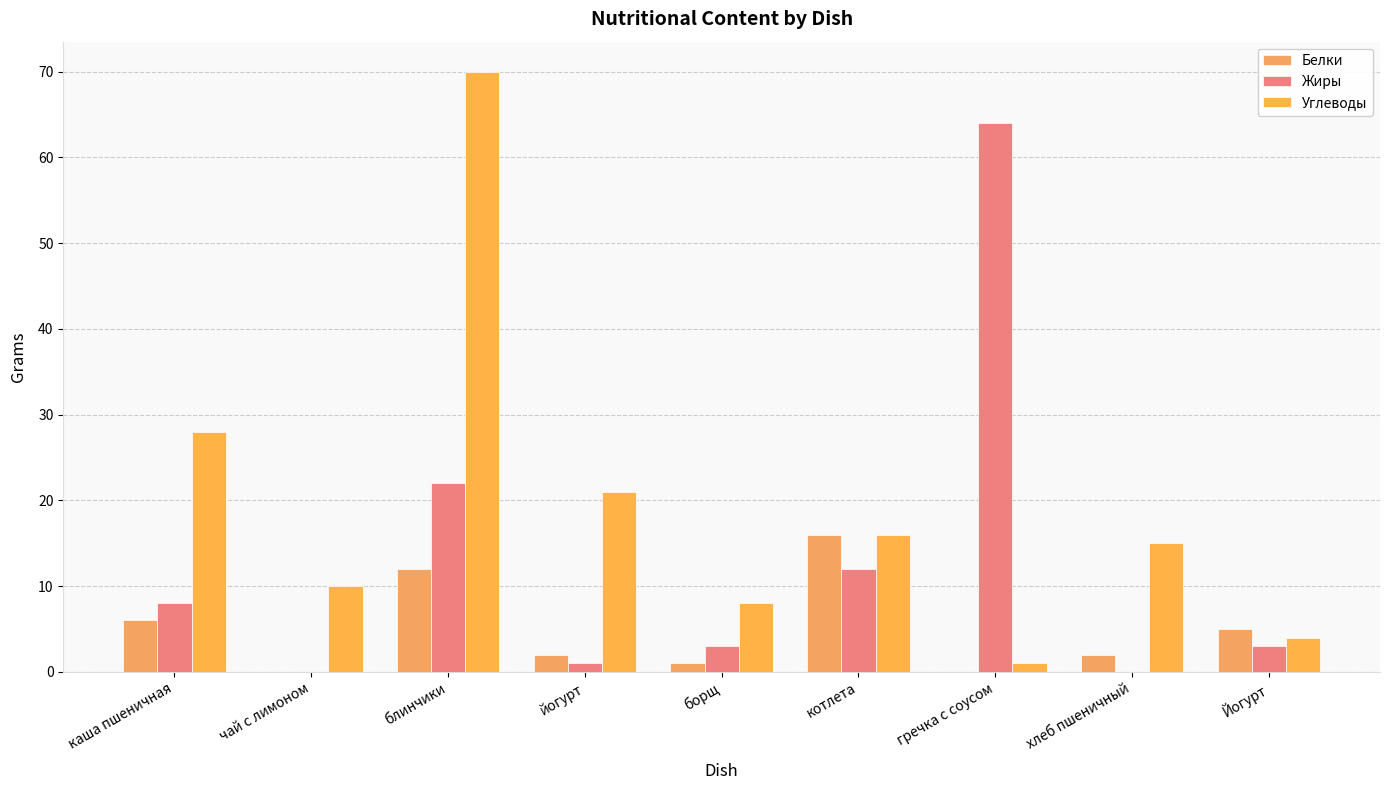

Which series has the widest spread of values?

Углеводы